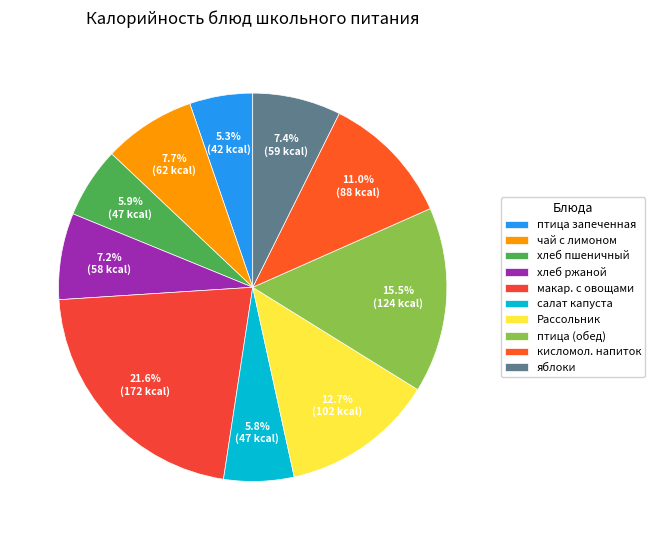

How many slices are in this pie chart?

10